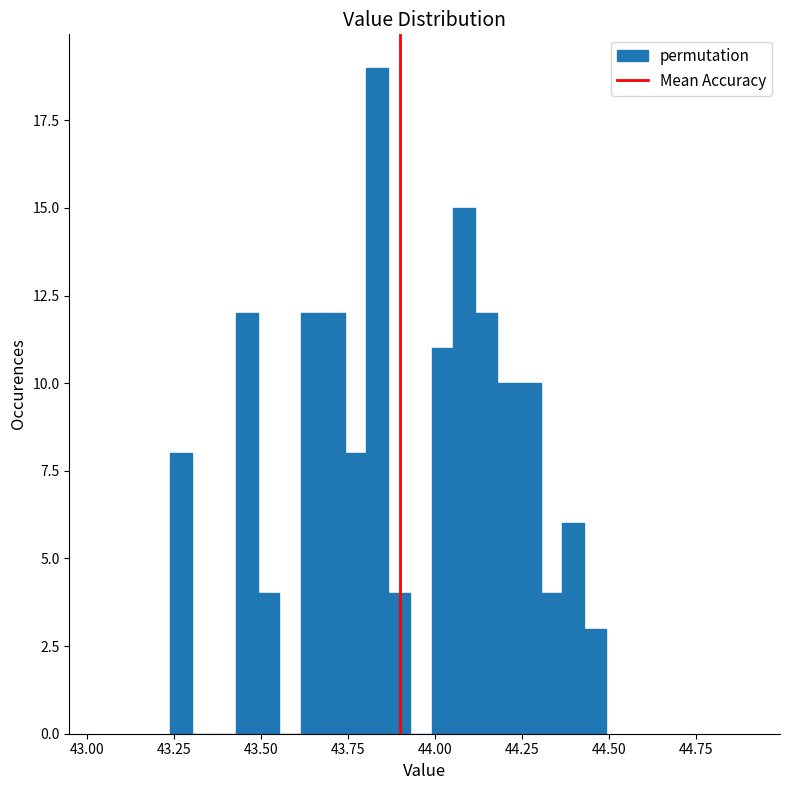

Around what value on the x-axis is the tallest bar? Give the approximate position of its centre, as read against the axis.

43.85